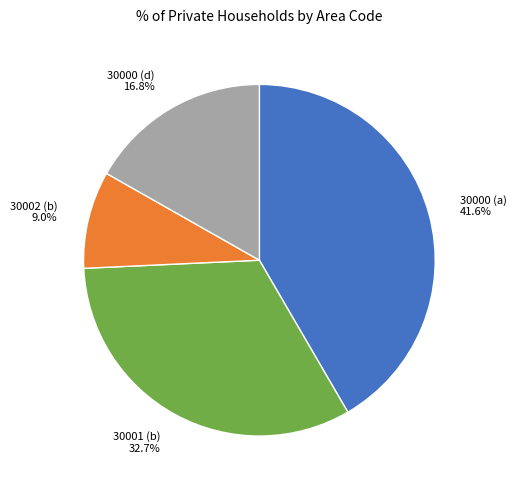

Which category has the biggest portion of the pie?

30000 (a)